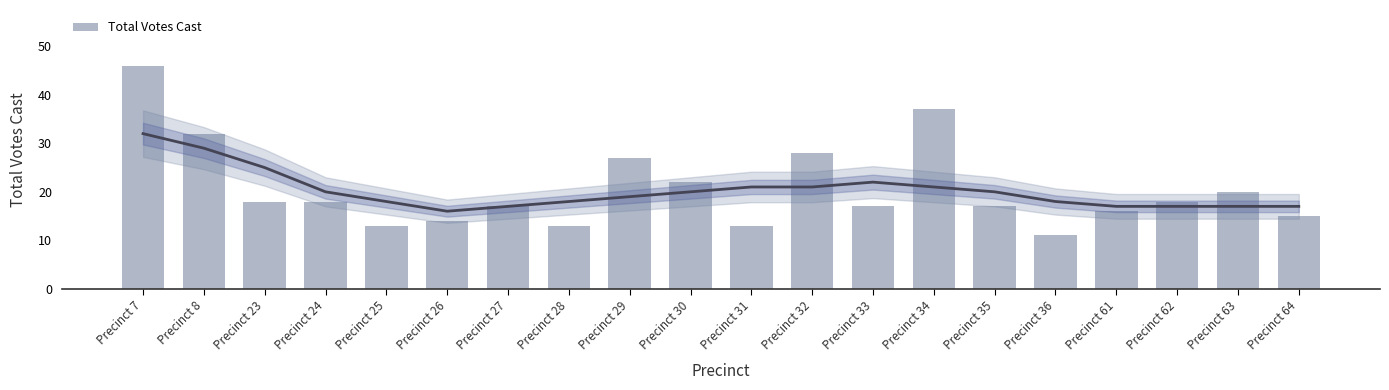

The value at Precinct 29 is 6. True or false?

False